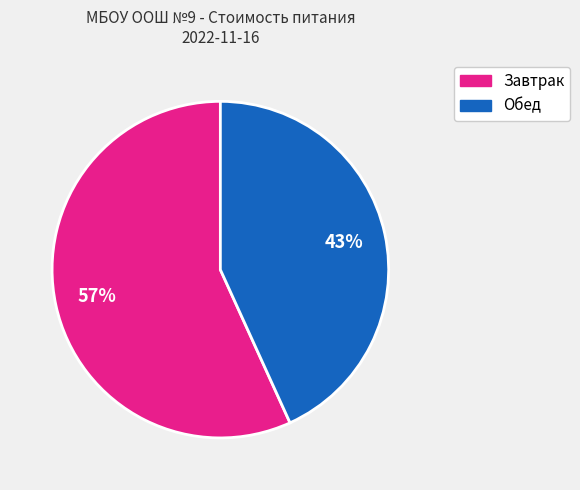

Which category has the biggest portion of the pie?

Завтрак